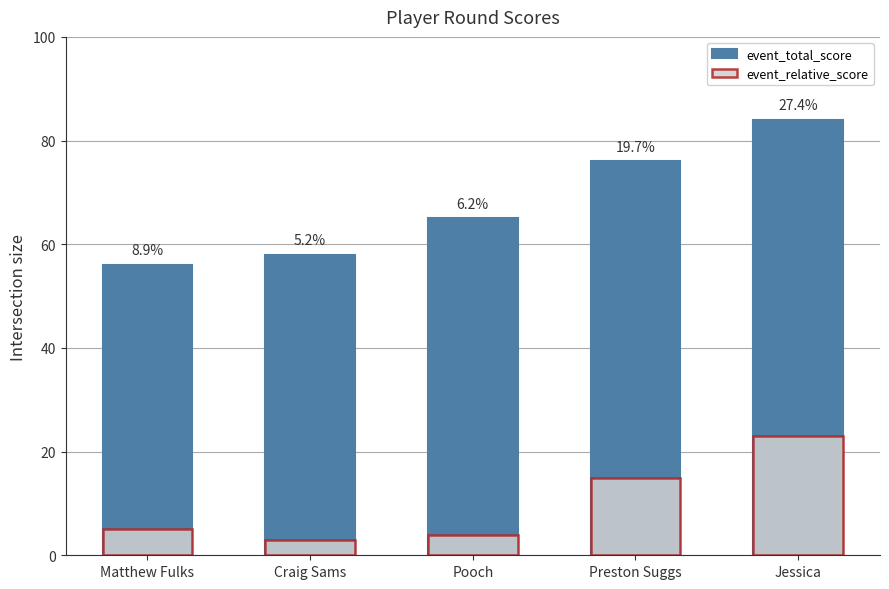

How many bars are there in total?

10